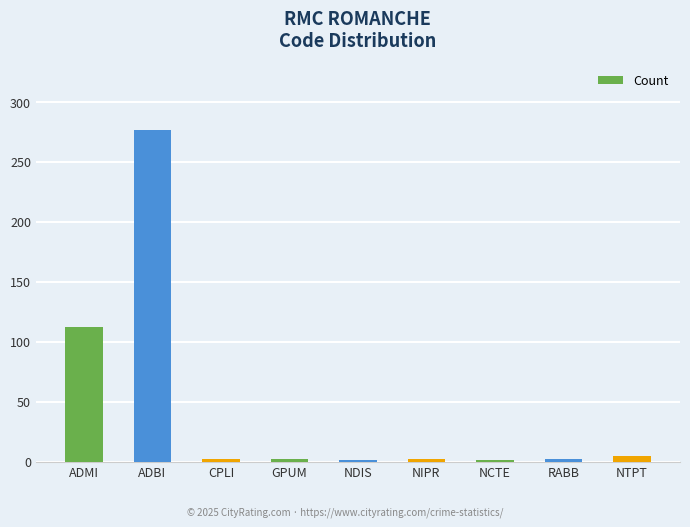

At which category does the chart reach its peak across all series?

ADBI